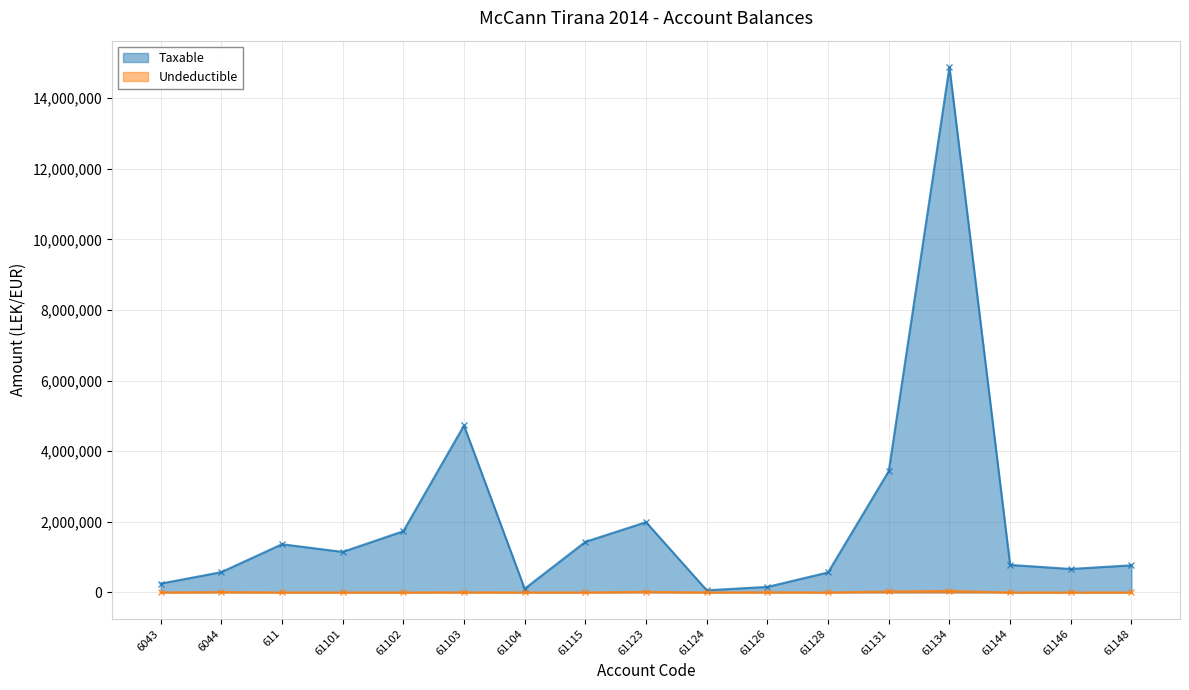

How many series are shown in this chart?

2